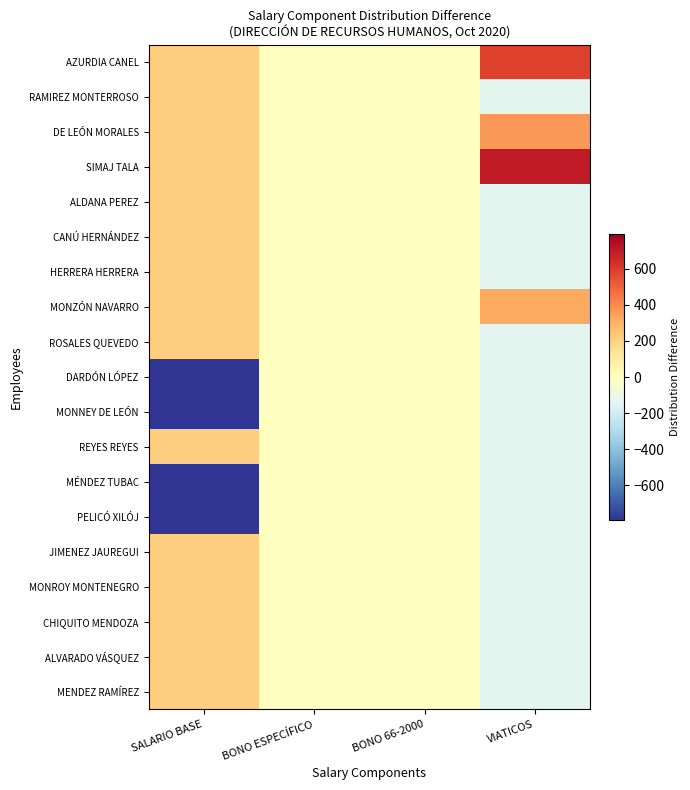

Between BONO 66-2000 and VIATICOS, which is larger?

VIATICOS